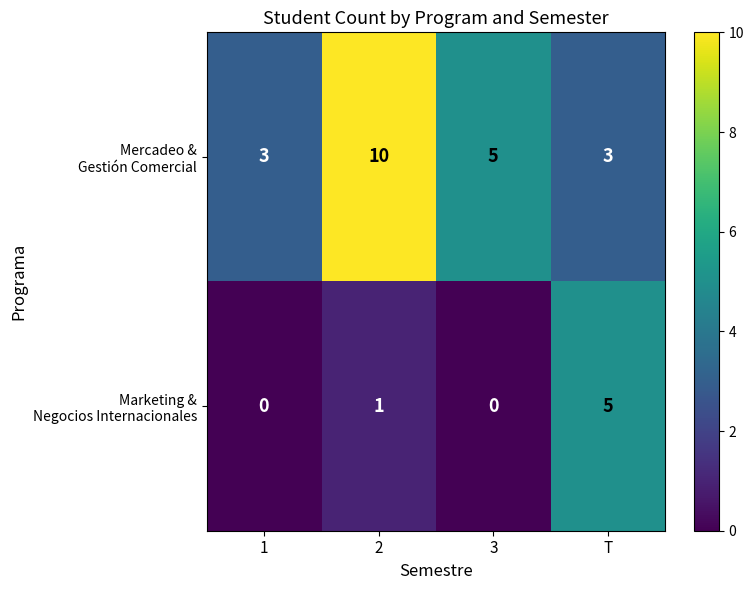

At how many categories does at least one series exceed 4?

3